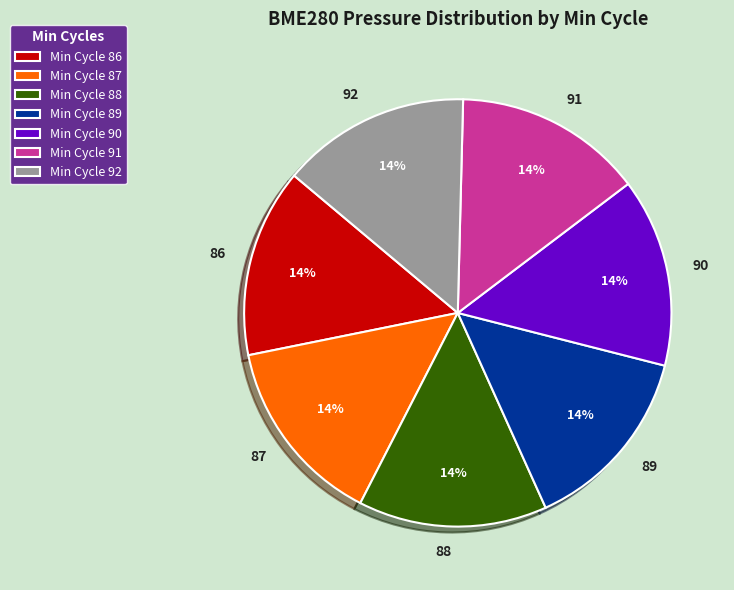

How many slices are in this pie chart?

7